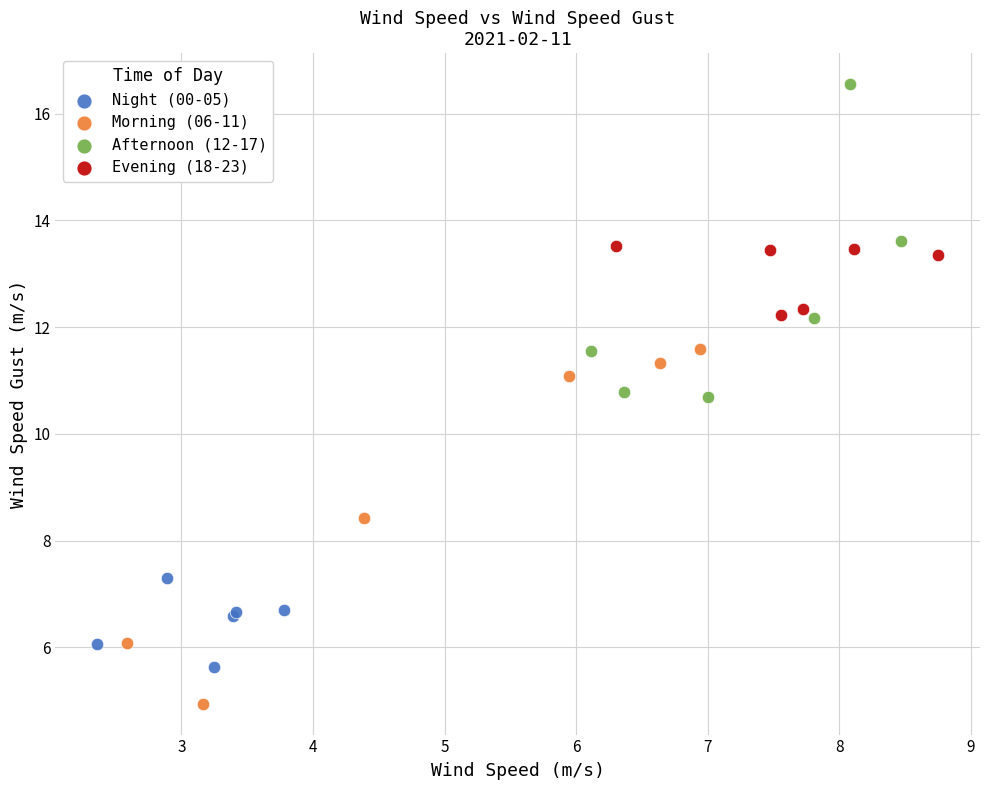

Which series has the largest Y range (max minus min)?

Morning (06-11)